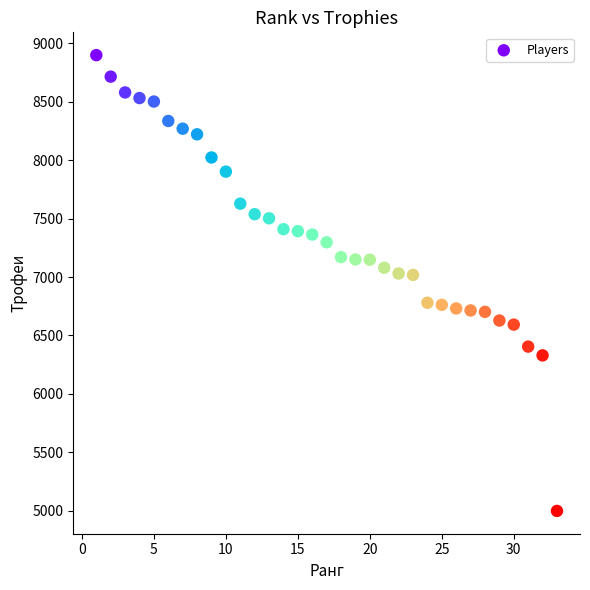

What is the range of Y values (max minus min)?

3897